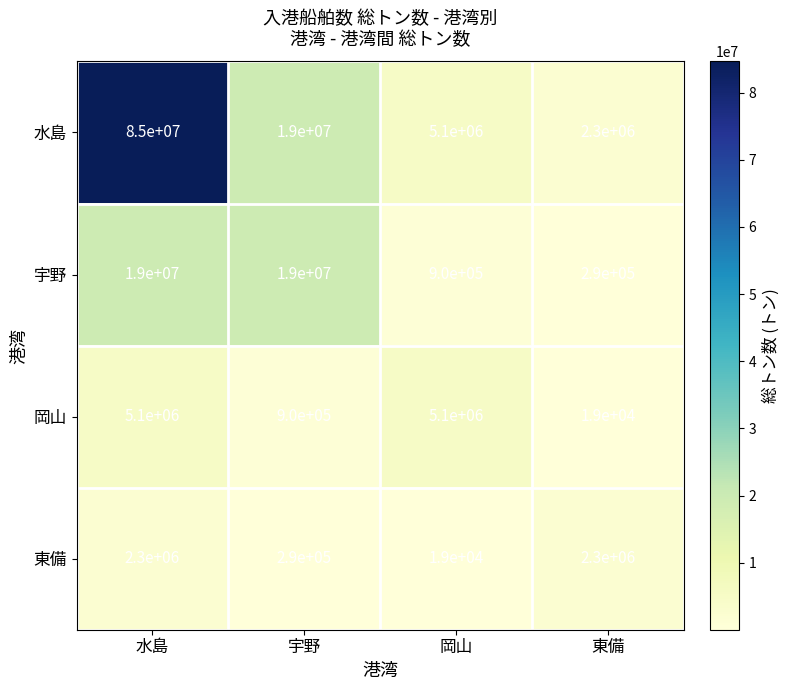

Reading left to right, list all the values displayed in this chart.

水島: 水島=85000000	宇野=19000000	岡山=5100000	東備=2300000
宇野: 水島=19000000	宇野=19000000	岡山=900000	東備=290000
岡山: 水島=5100000	宇野=900000	岡山=5100000	東備=19000
東備: 水島=2300000	宇野=290000	岡山=19000	東備=2300000